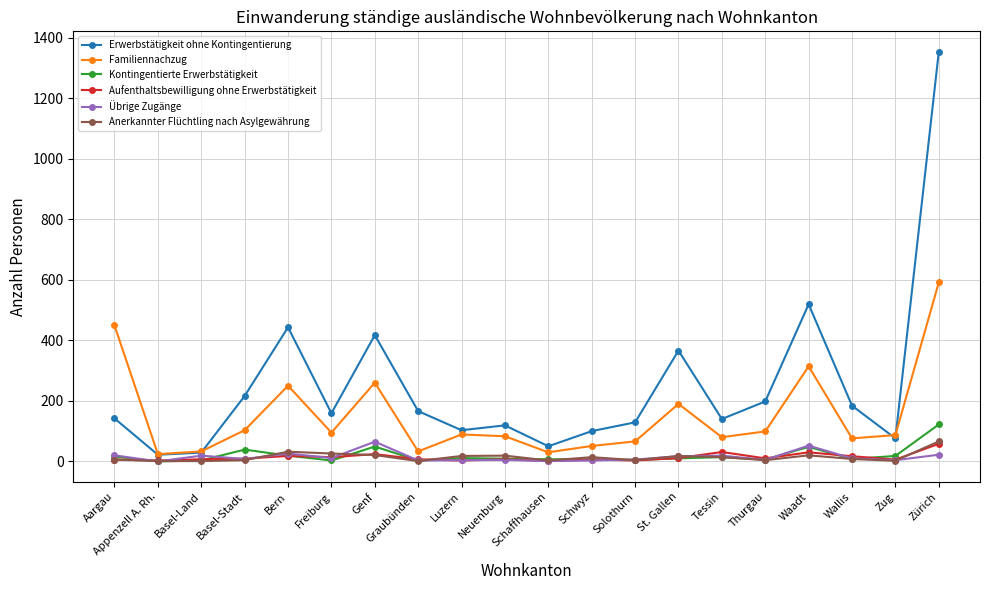

At which label does Anerkannter Flüchtling nach Asylgewährung first exceed 14?

Bern